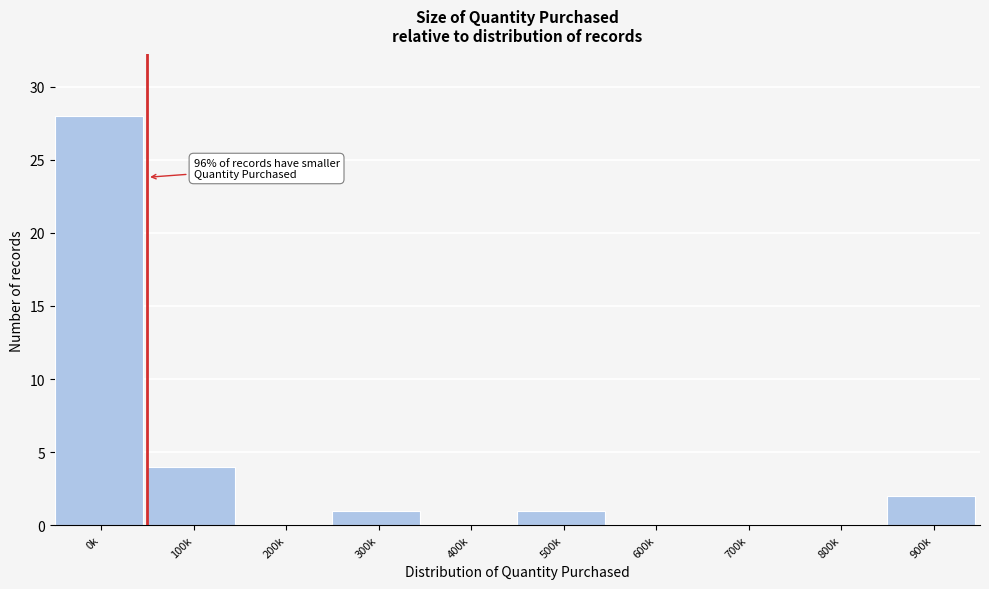

Reading left to right, extract all data points from this chart.

0k=28	100k=4	200k=0	300k=1	400k=0	500k=1	600k=0	700k=0	800k=0	900k=2